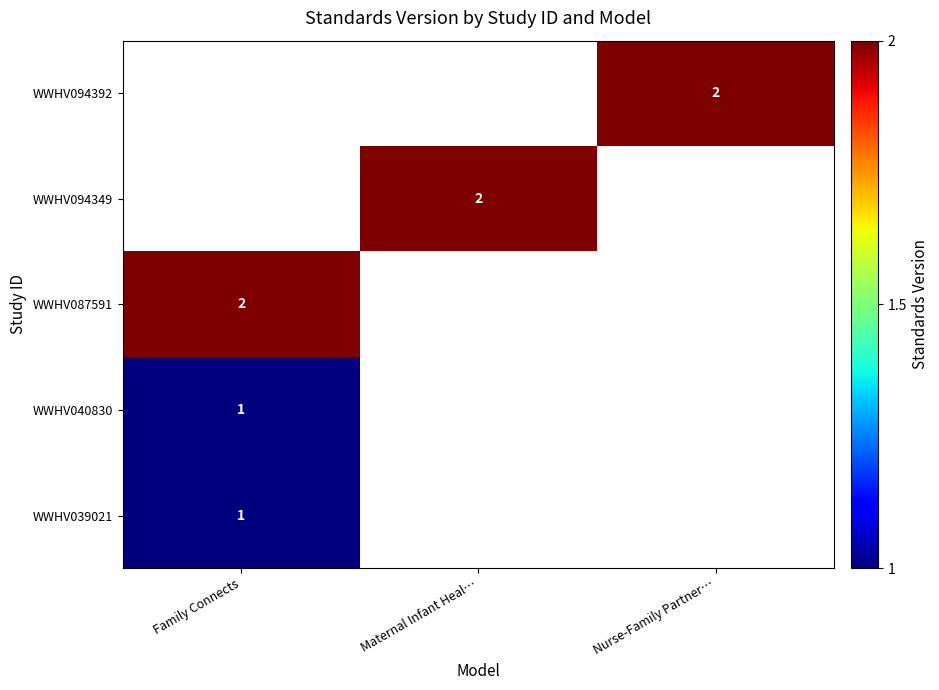

Is the value of WWHV094349 at Maternal Infant Heal… greater than the value of WWHV040830 at Family Connects?

Yes